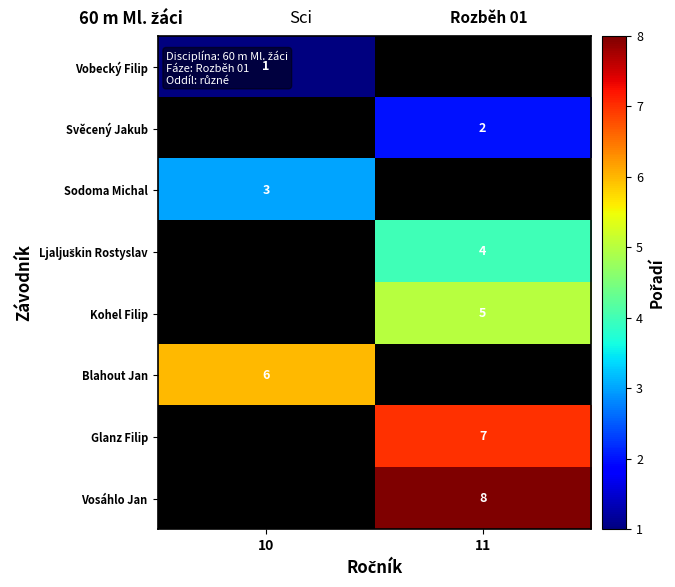

Which label corresponds to the smallest value in the chart?

10